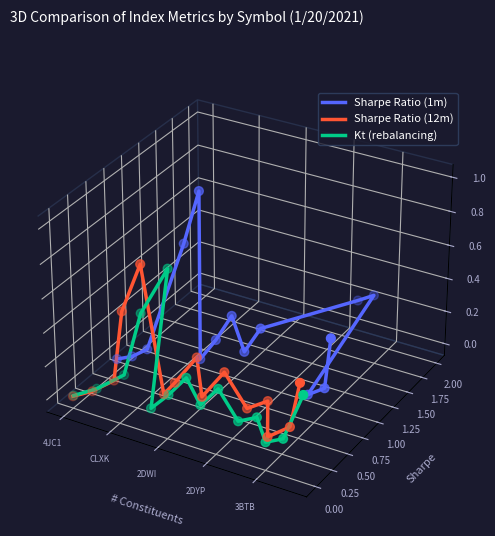

Which series reaches the maximum Y coordinate?

Sharpe Ratio (1m)